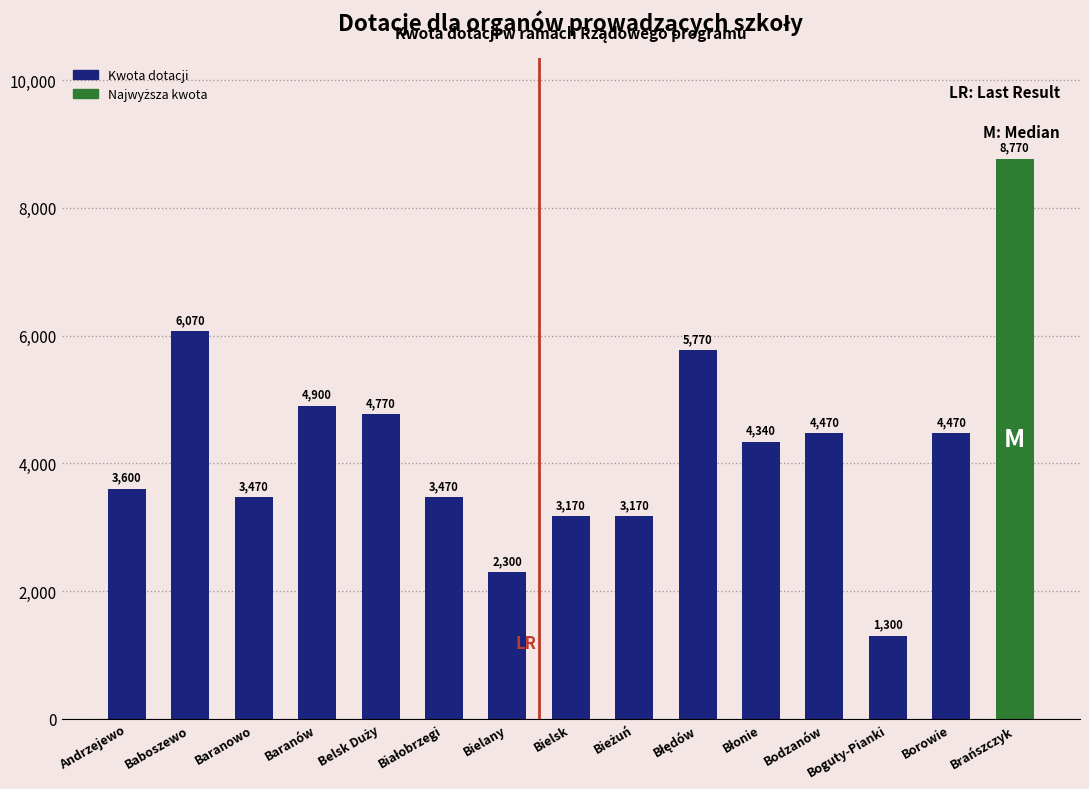

Reading left to right, list all the values displayed in this chart.

3600	6070	3470	4900	4770	3470	2300	3170	3170	5770	4340	4470	1300	4470	8770